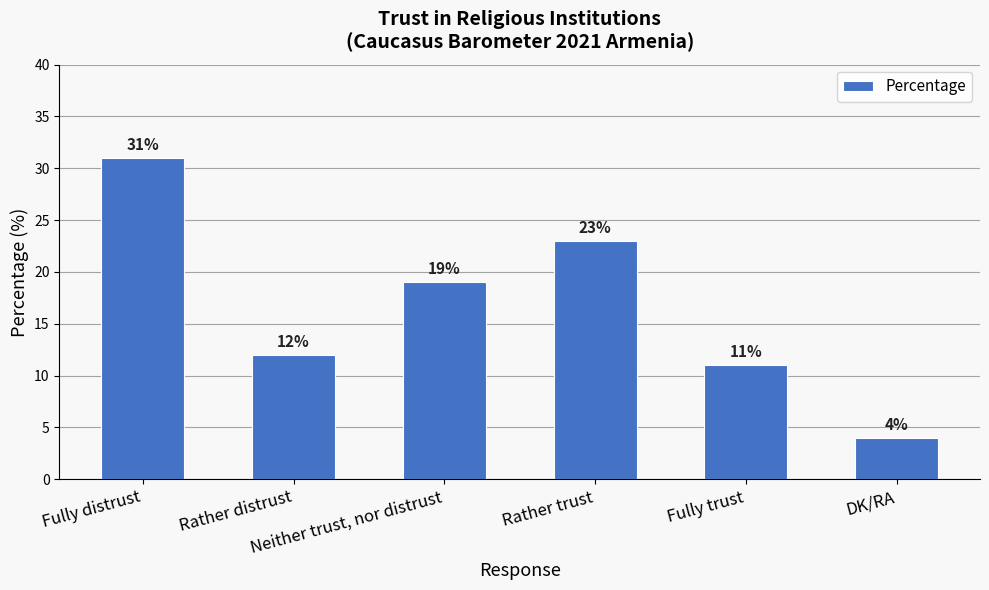

Rank the categories by value from lowest to highest.

DK/RA, Fully trust, Rather distrust, Neither trust, nor distrust, Rather trust, Fully distrust